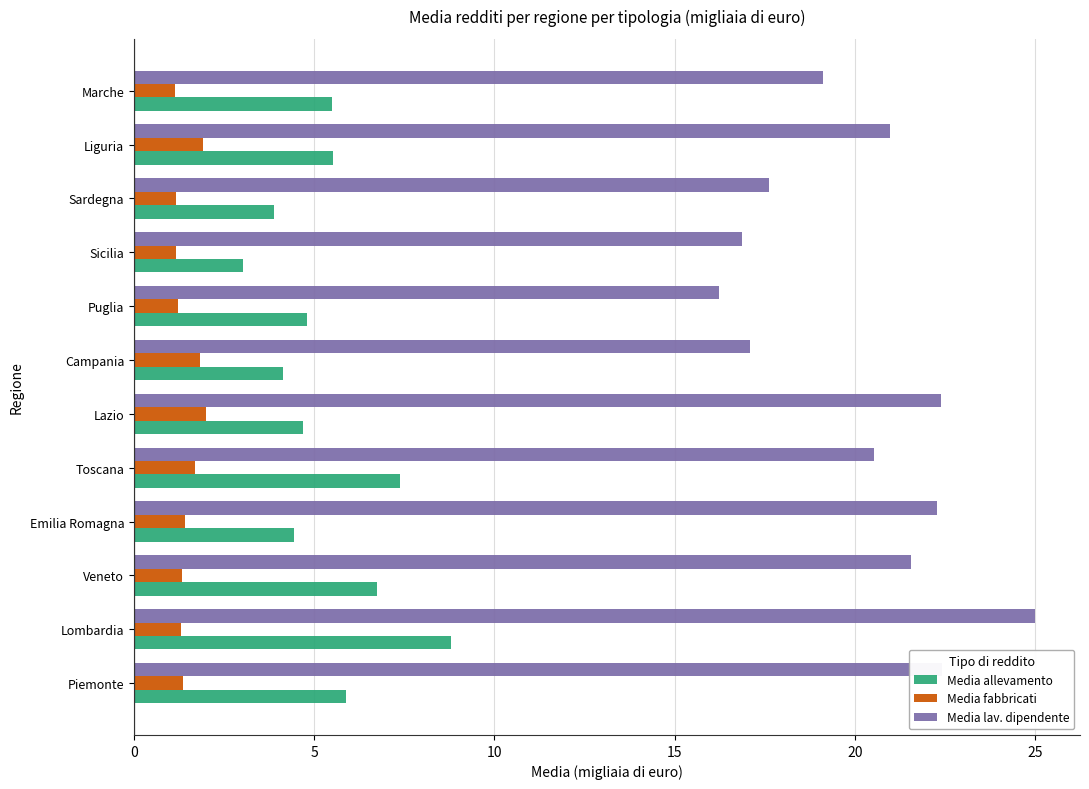

At which category does the chart reach its peak across all series?

Lombardia